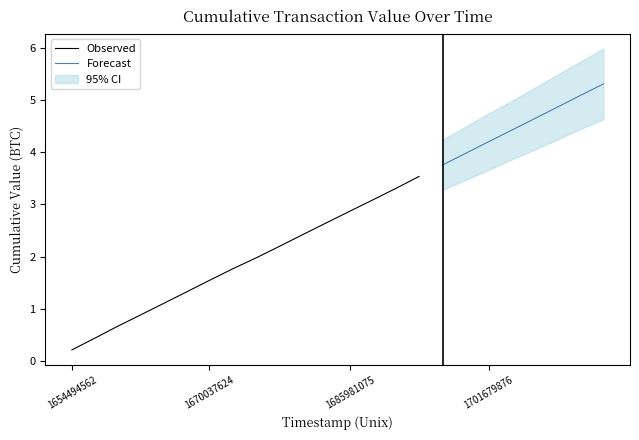

What is the change in value from 8 to 10?

+0.4